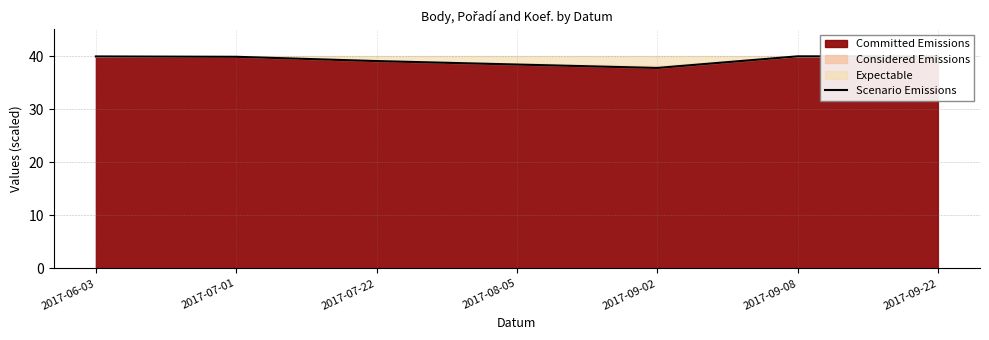

Reading right to left, extract all data points from this chart.

2017-09-22=39.9	2017-09-08=39.9	2017-09-02=37.8	2017-08-05=38.4	2017-07-22=39.1	2017-07-01=39.9	2017-06-03=39.9